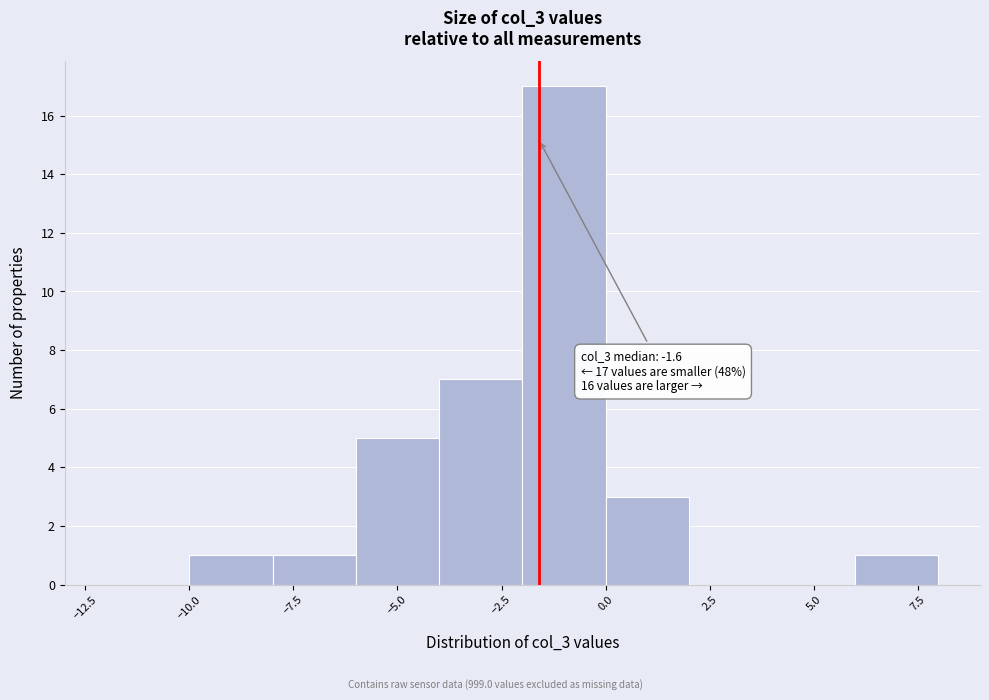

Over which range of the x-axis is the bar tallest?

-2 to 0